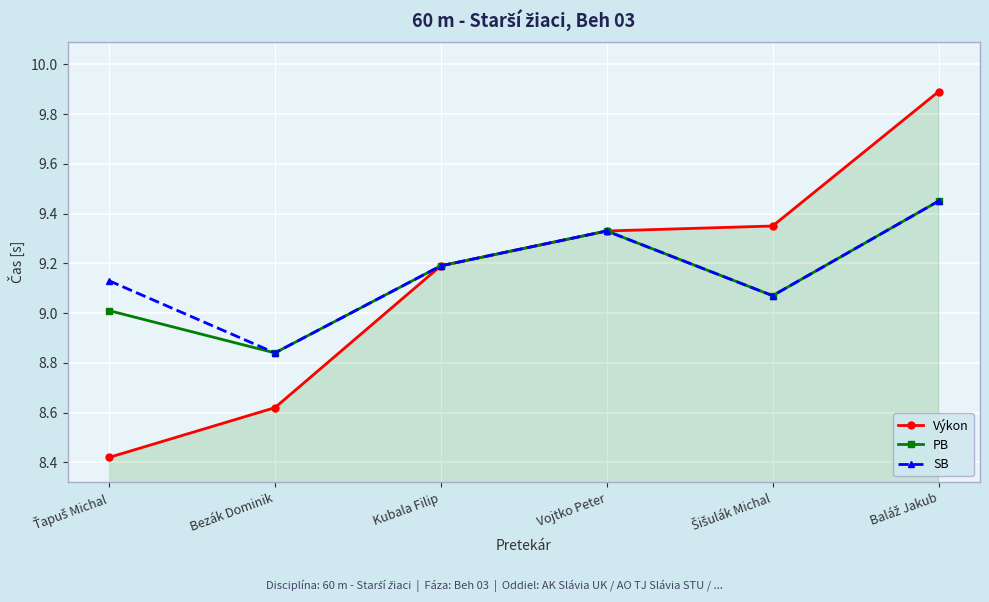

What is the total value across all series at Vojtko Peter?

28.0